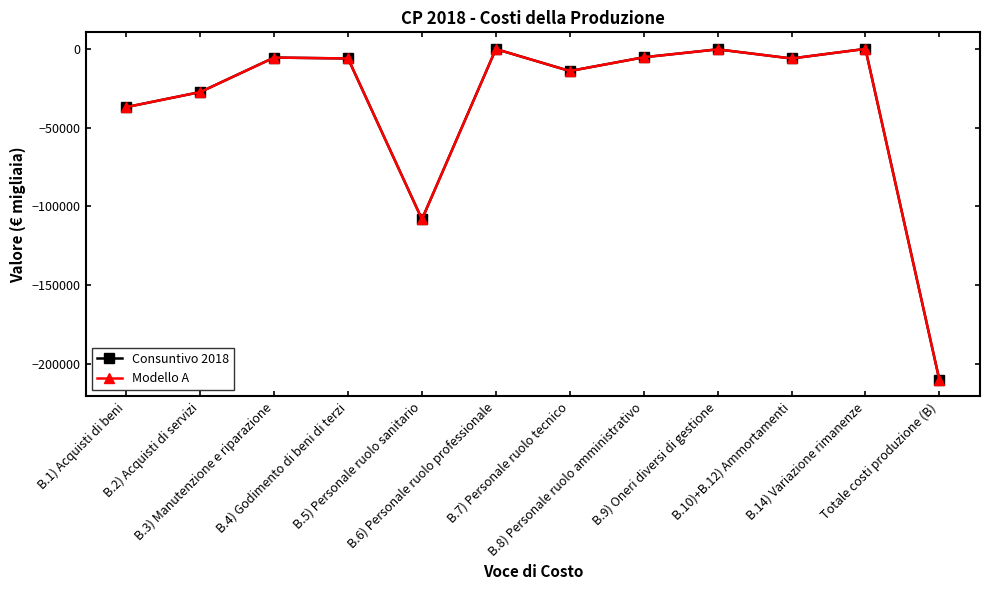

Does the chart have visible grid lines?

No